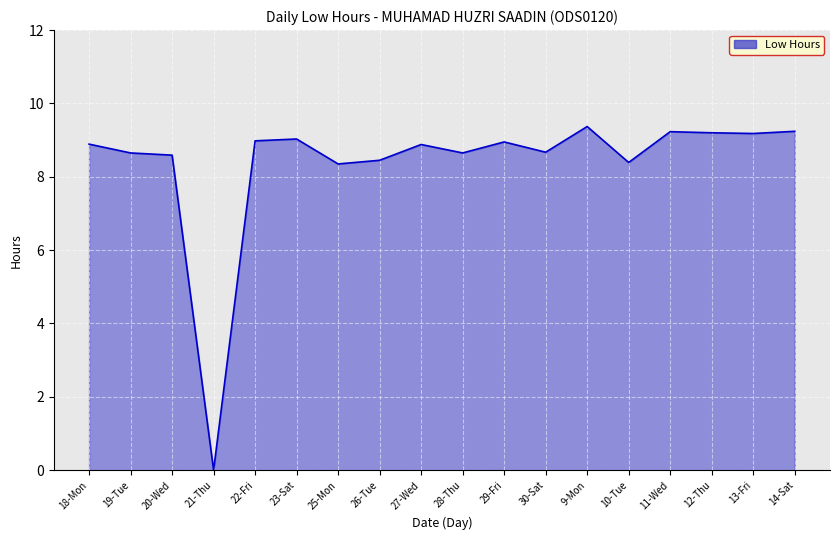

What is the difference between the values at 21-Thu and 23-Sat?

9.0